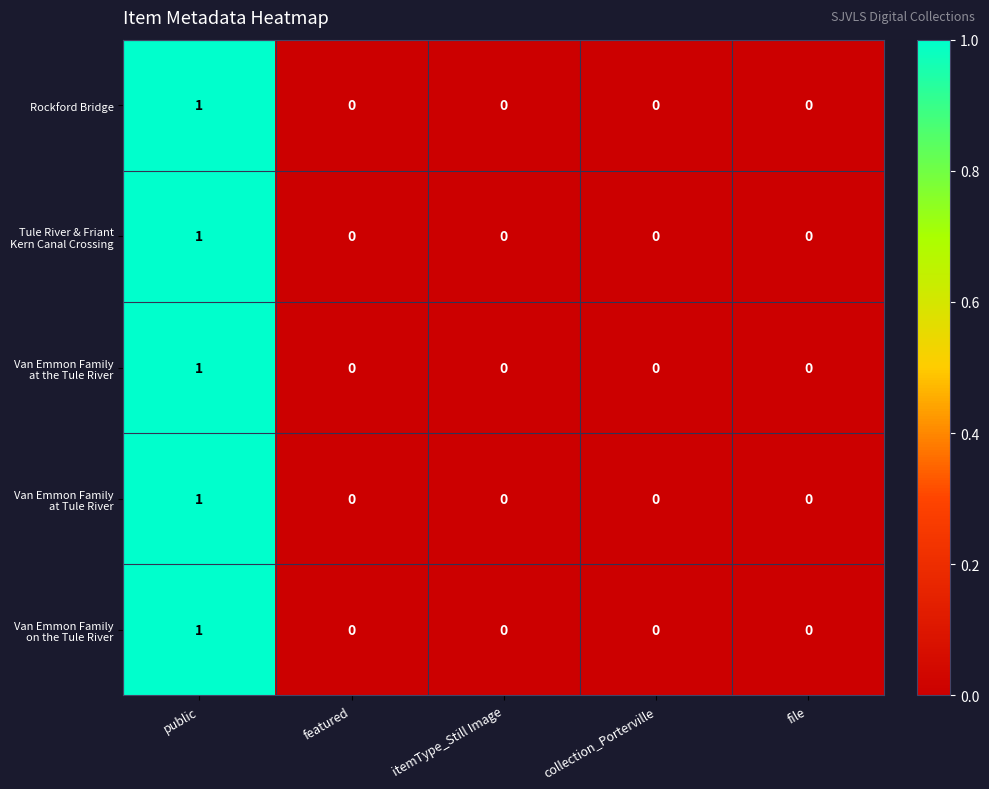

At which category is the sum across all series the highest?

public